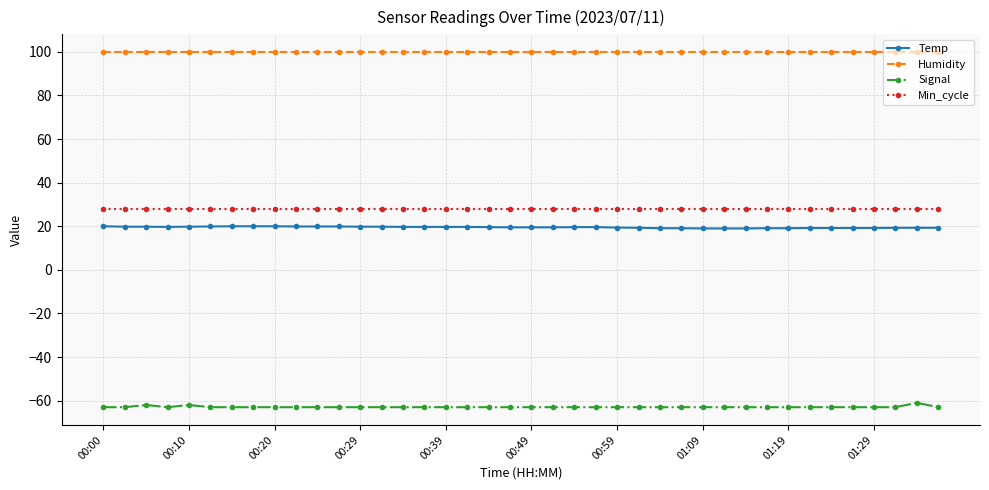

What is the maximum value for Signal?

-61.0